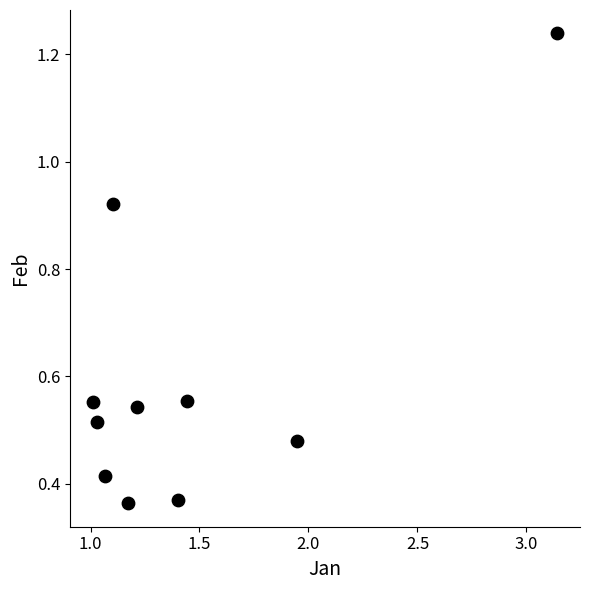

What is the average X value?

1.5